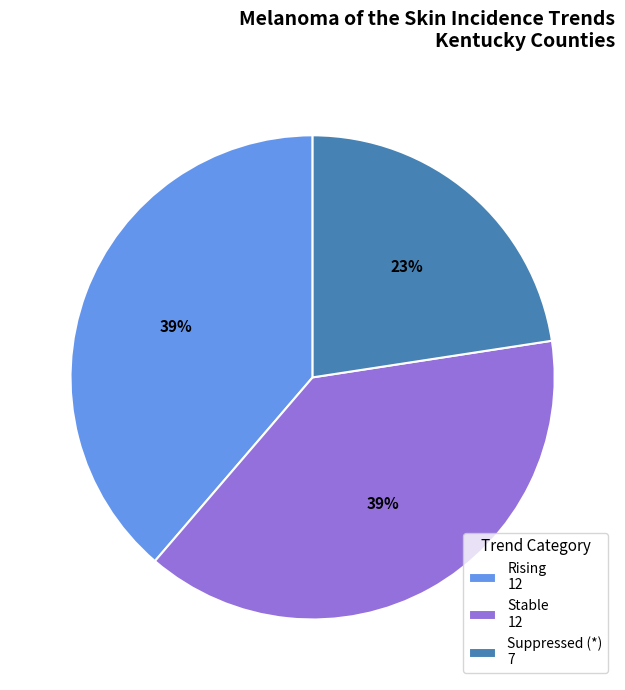

Is it true that Suppressed (*) 7 is 36% of the pie?

False